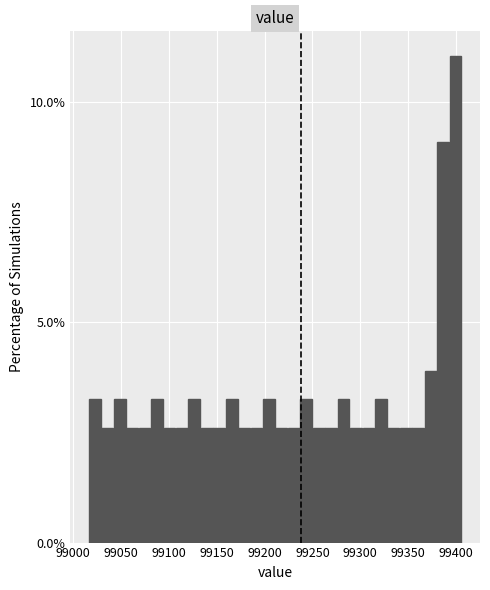

Read against the x-axis, roughly where is the centre of the tallest bar?

99400